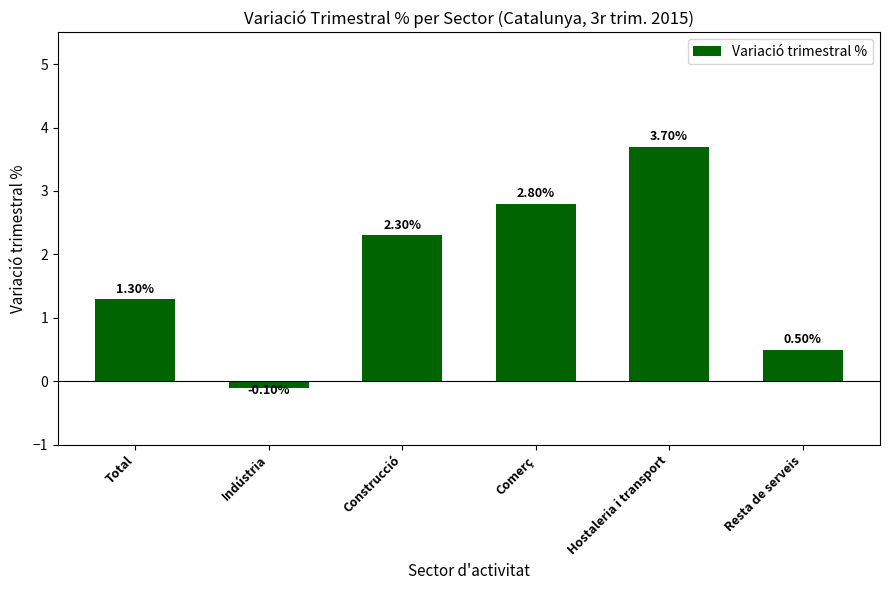

What is the change in value from Hostaleria i transport to Resta de serveis?

-3.2